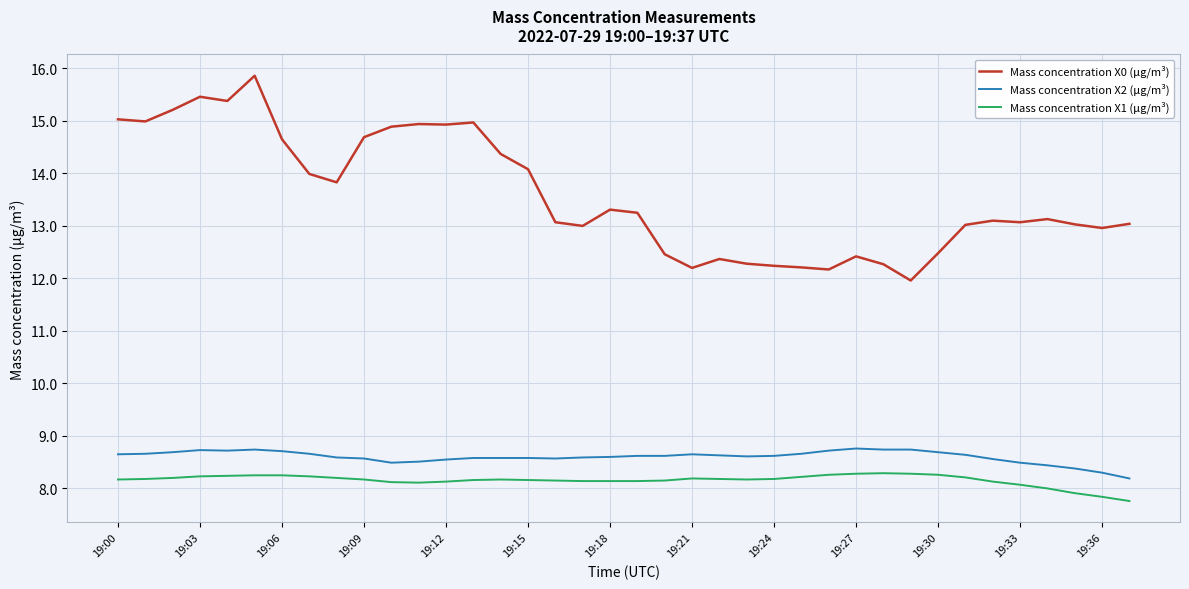

What is the lowest value of the Mass concentration X0 (μg/m³) series?

12.0